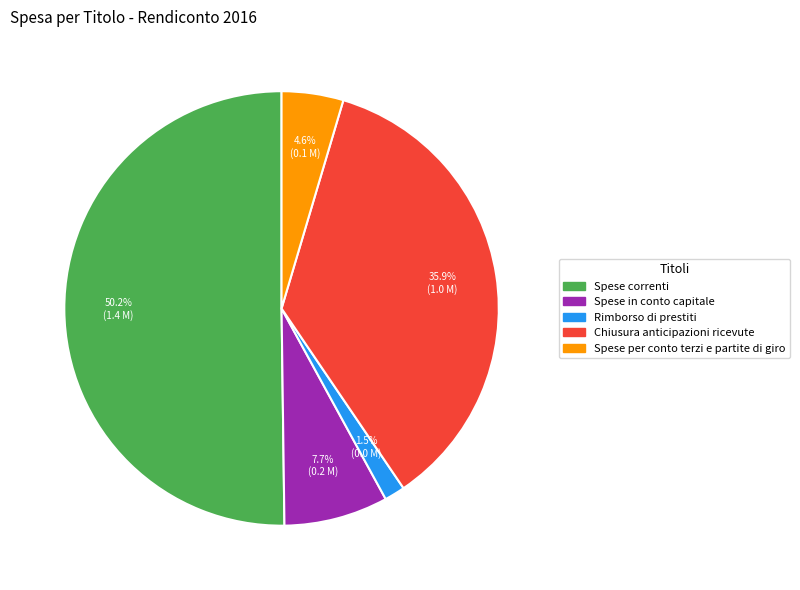

How many segments does this pie chart have?

5